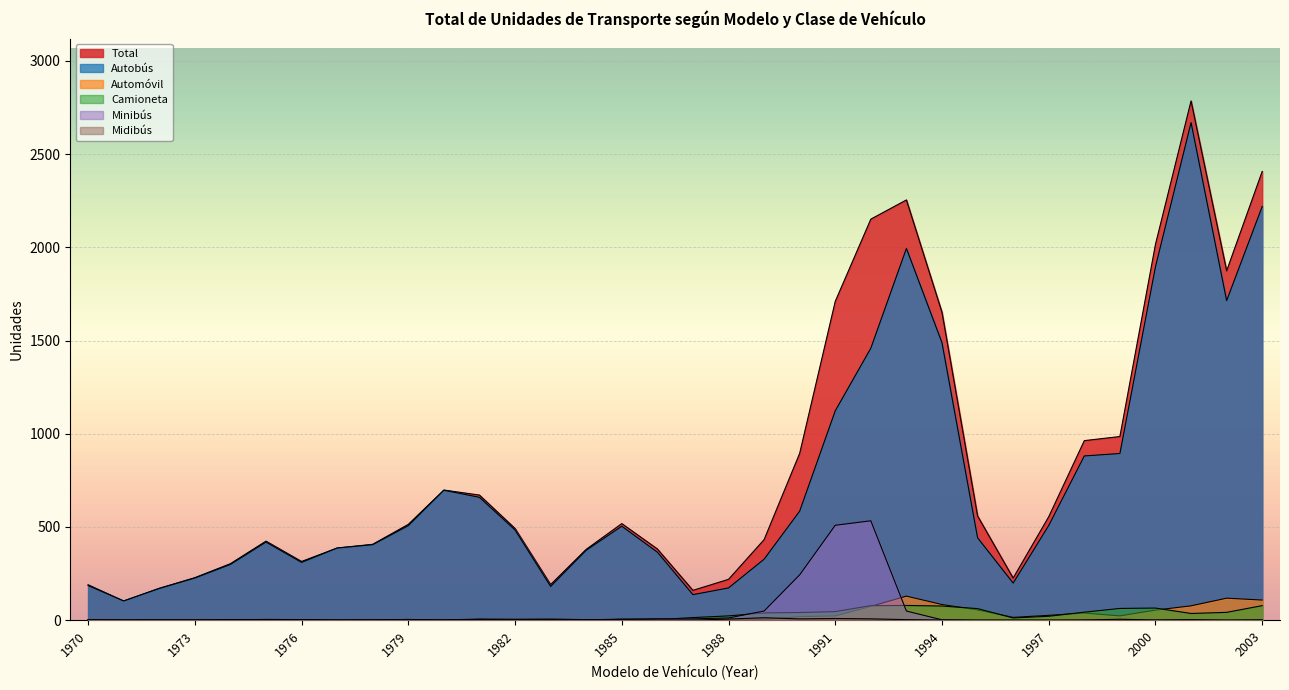

How many values in the Camioneta series are below 12?

17